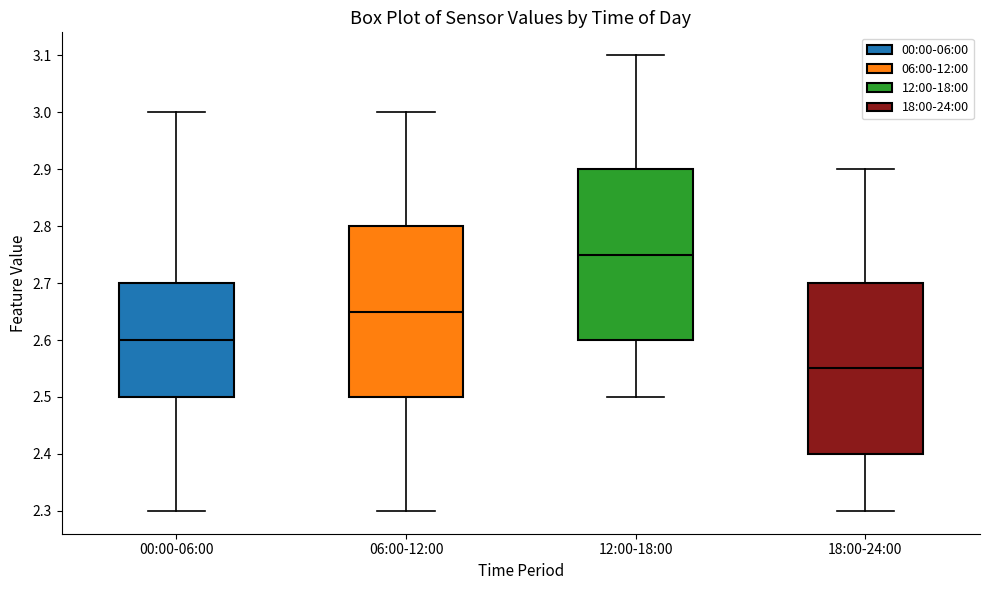

Reading left to right, read every box against the y-axis: the position of its median line, the range the box covers, and the ends of its whiskers. The values are not printed on the chart, so give them approximately, as read against the axis.

00:00-06:00: median 2.60, box 2.50 to 2.70, whiskers 2.30 to 3.00
06:00-12:00: median 2.65, box 2.50 to 2.80, whiskers 2.30 to 3.00
12:00-18:00: median 2.75, box 2.60 to 2.90, whiskers 2.50 to 3.10
18:00-24:00: median 2.55, box 2.40 to 2.70, whiskers 2.30 to 2.90